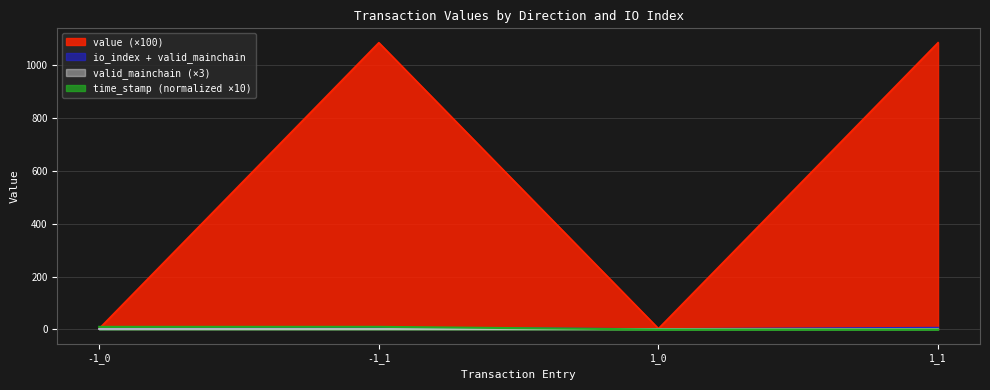

How many interior local valleys does the io_index series have?

1